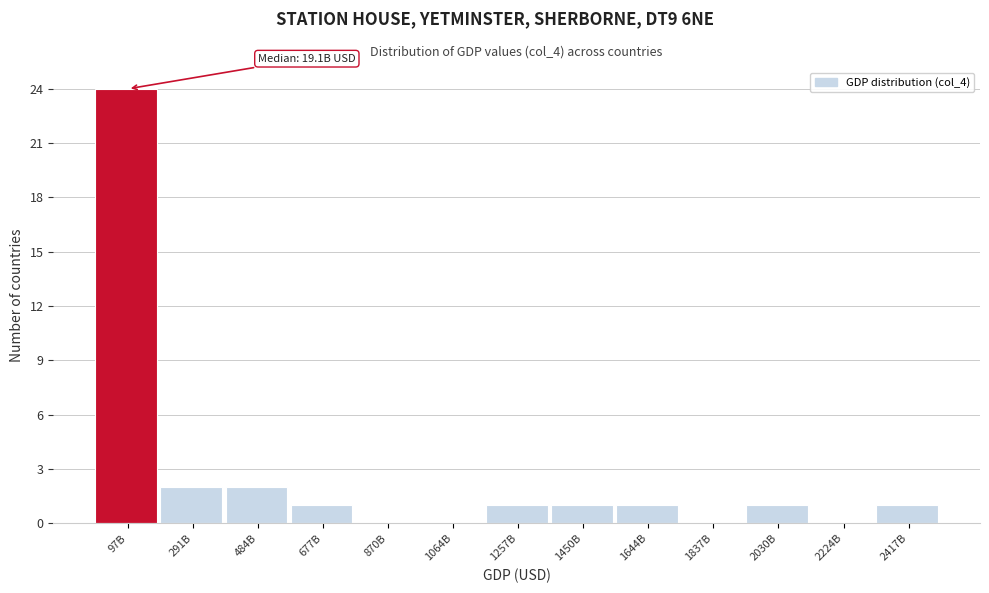

Reading right to left, what are all the values shown in this chart?

2417B=1	2224B=0	2030B=1	1837B=0	1644B=1	1450B=1	1257B=1	1064B=0	870B=0	677B=1	484B=2	291B=2	97B=24